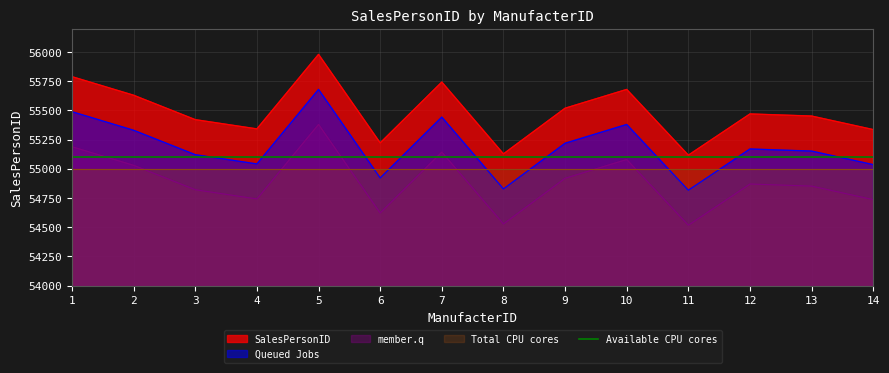

Where is the first local minimum?

4